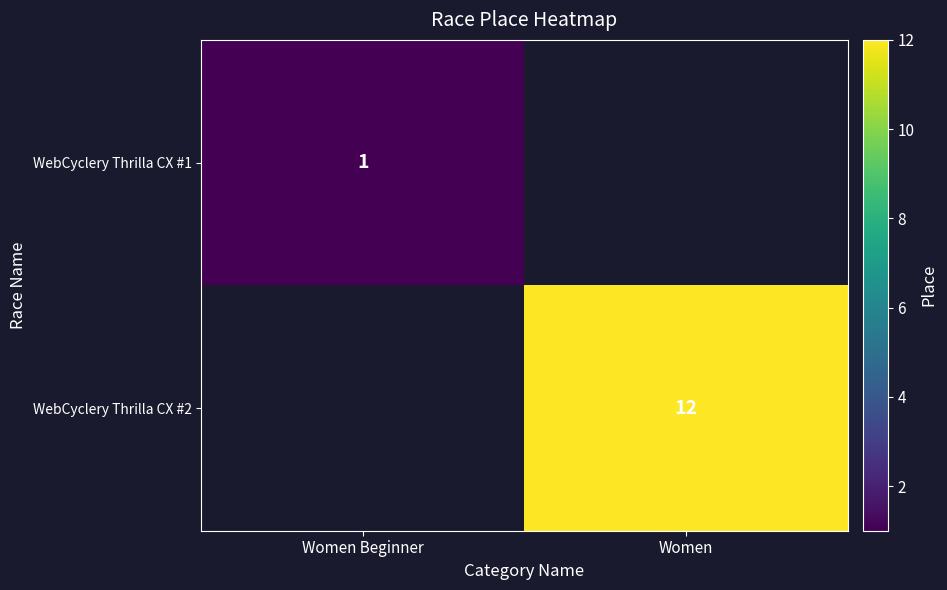

What is the maximum value shown in the chart?

12.0